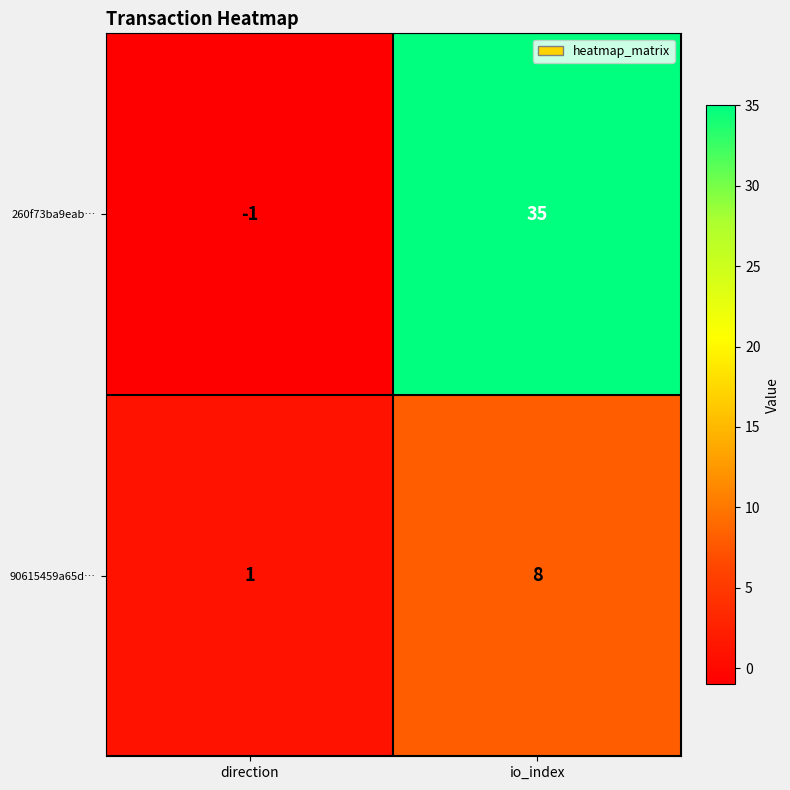

True or false: 90615459a65d… has a value of 11 at io_index.

False